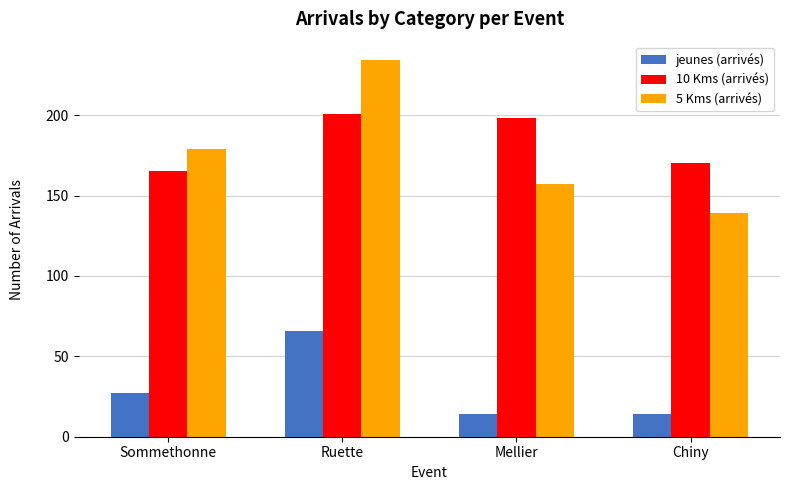

True or false: 5 Kms (arrivés) has a value of 252 at Sommethonne.

False